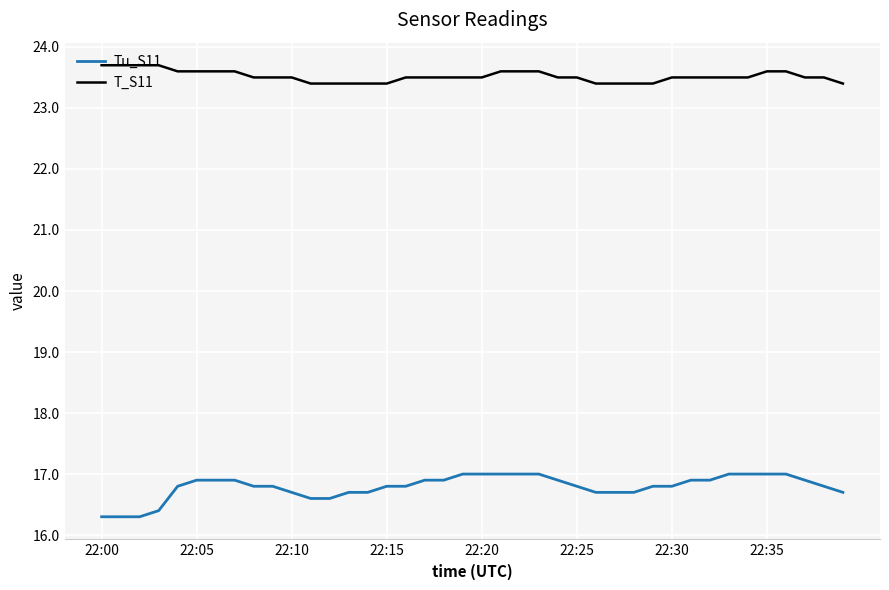

True or false: T_S11 and Tu_S11 cross at least once.

False